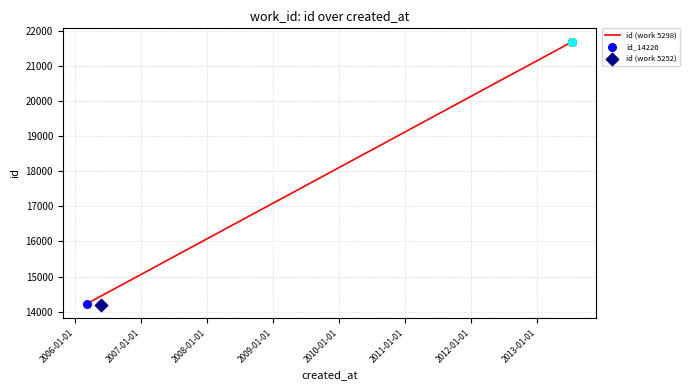

Between 2008-01-01 and 2010-01-01, which is larger?

2010-01-01